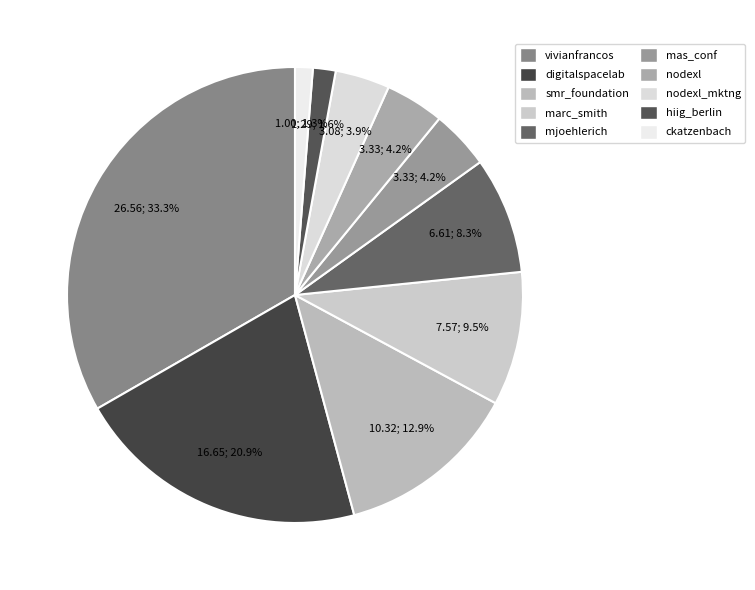

To the nearest percent, what is the average slice percentage?

10%